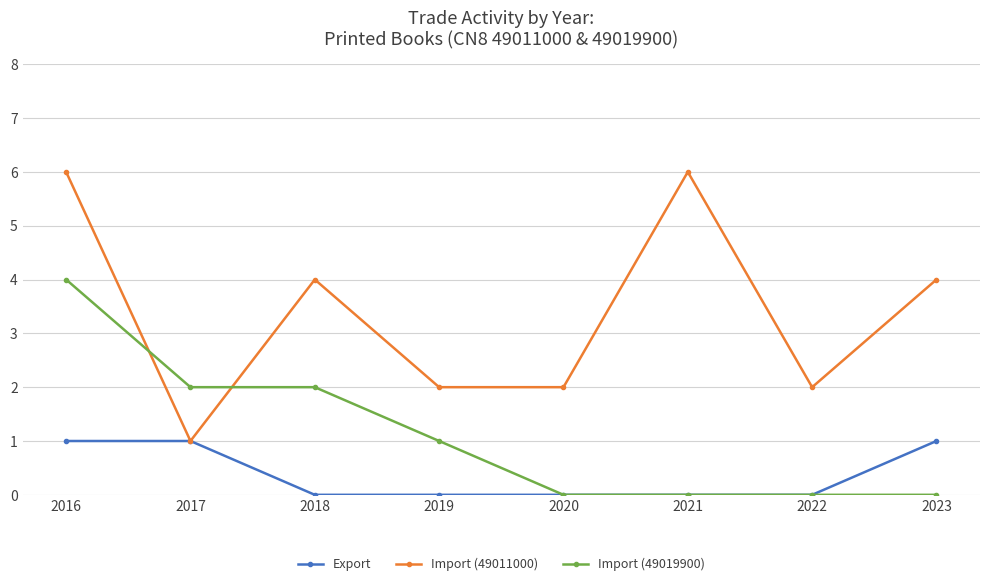

What is the sum of the Import (49011000) values at 2022 and 2016?

8